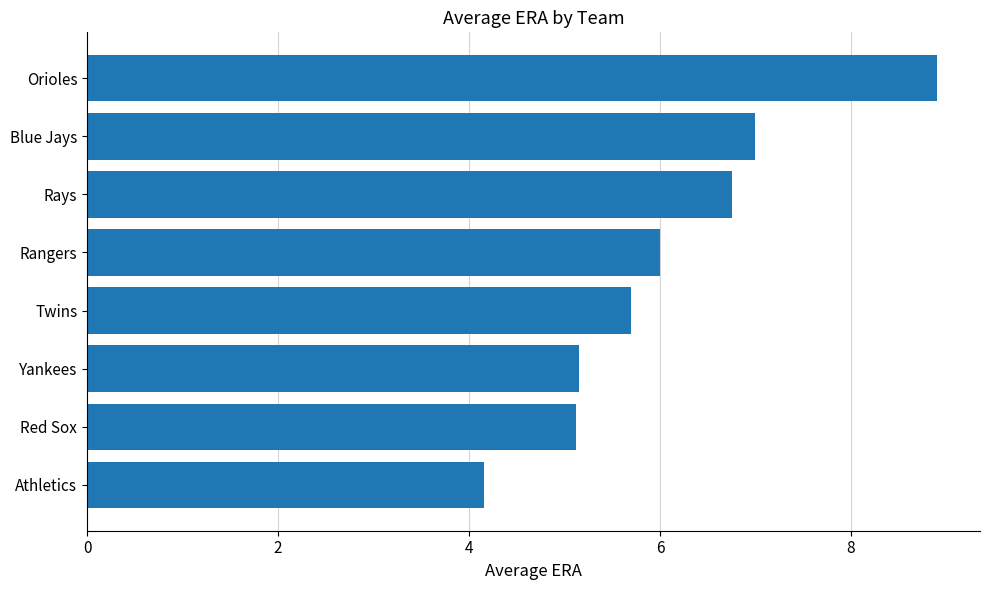

True or false: the data shows 3.8 at Twins.

False